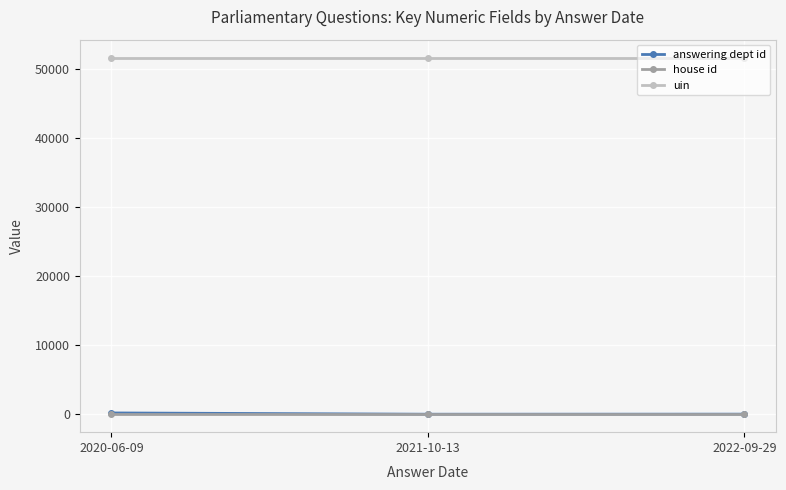

Which series has the largest total across all categories?

uin